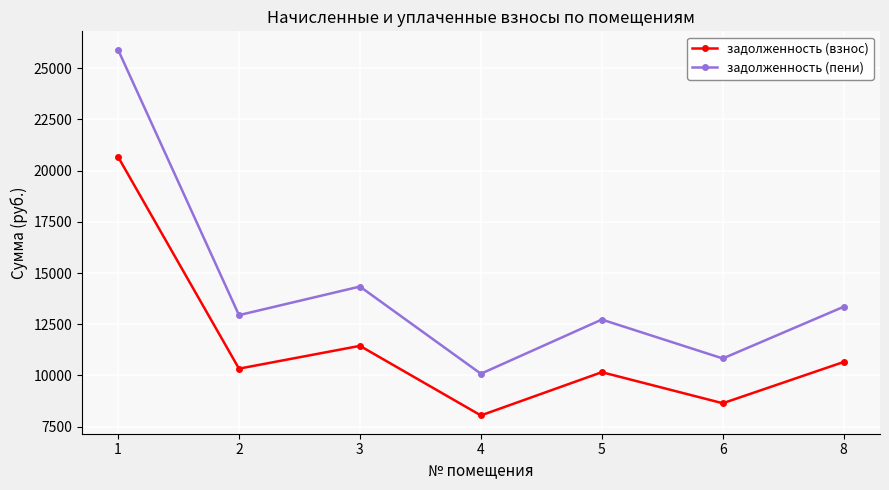

Is it true that задолженность (взнос) equals 18004.2 at 8?

False